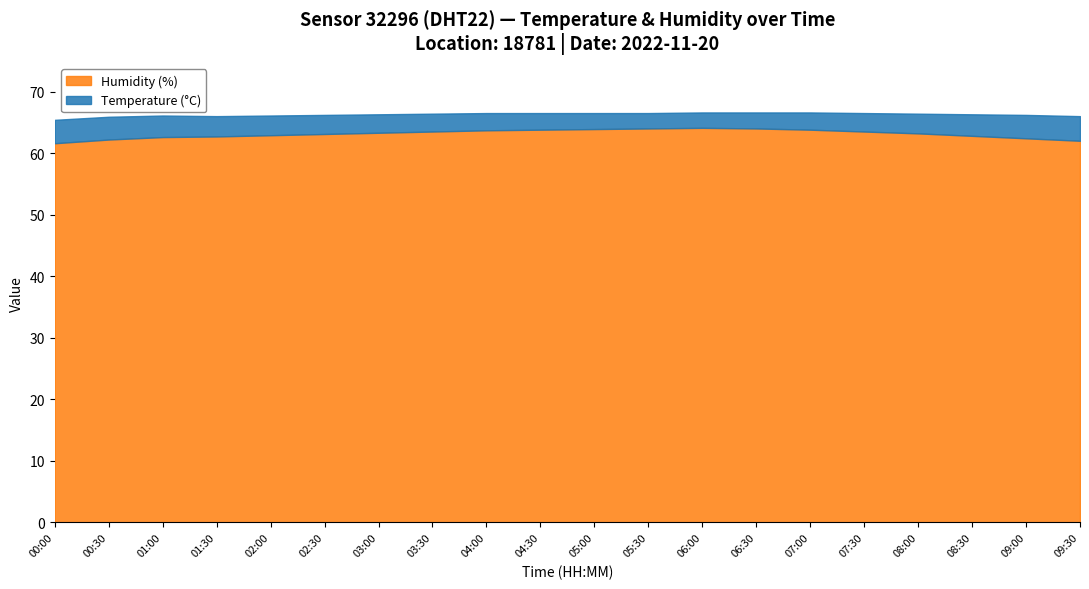

What is the label of the 10th point from the right?

05:00